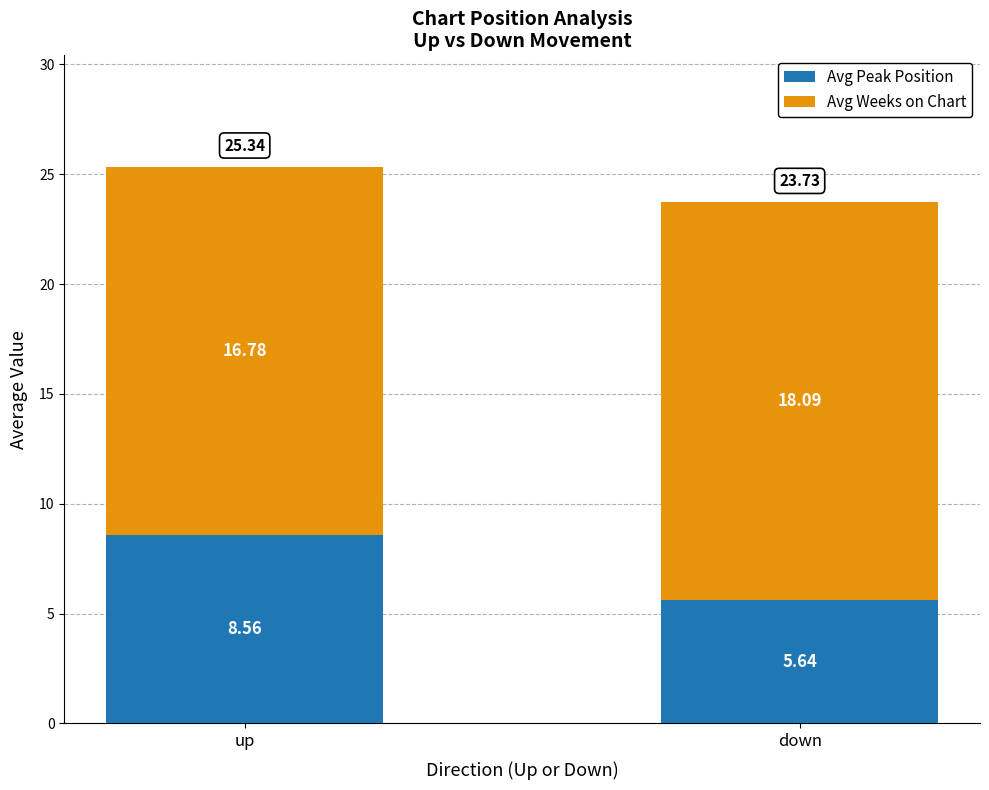

Which category has the highest value in the Avg Peak Position series?

up